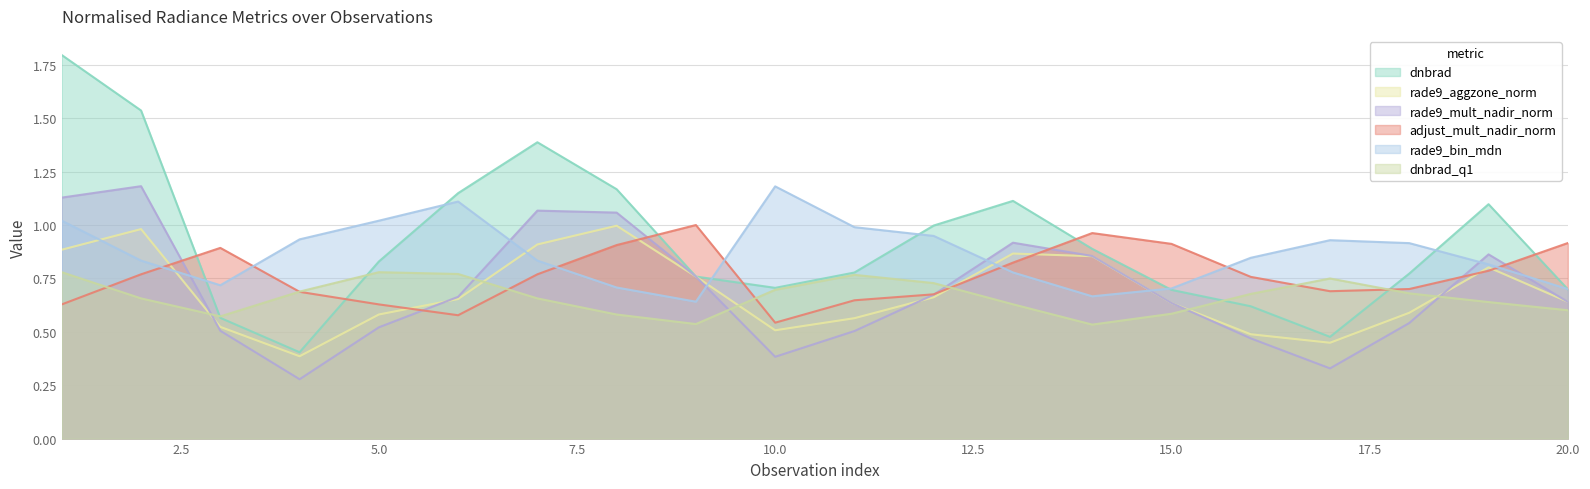

What is the difference between the maximum and minimum values in the adjust_mult_nadir_norm series?

0.5